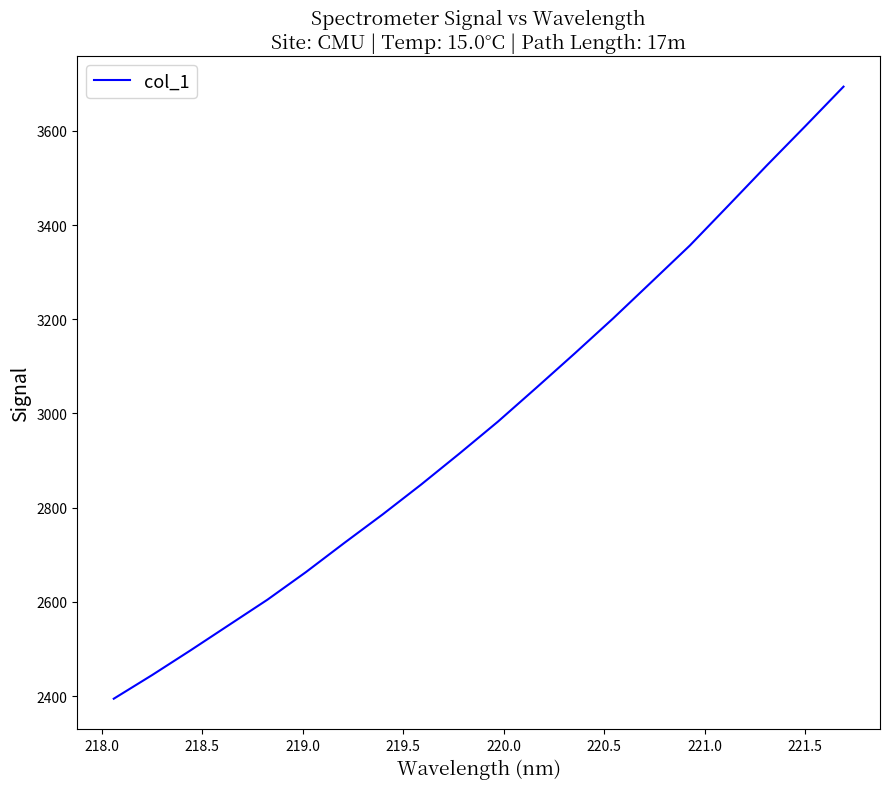

What is the difference between the maximum and minimum values?

1299.6